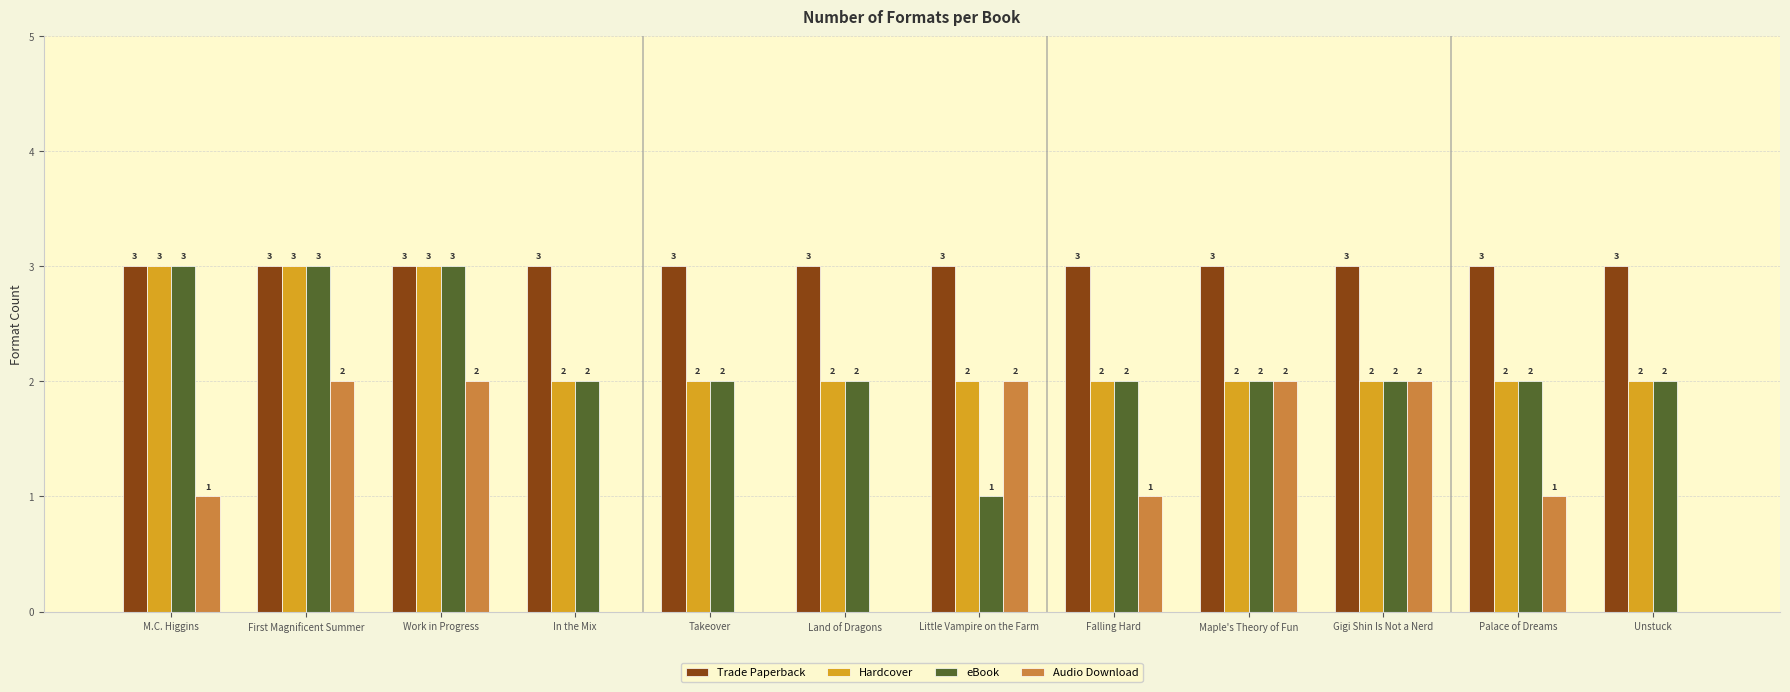

What is the maximum value shown in the chart?

3